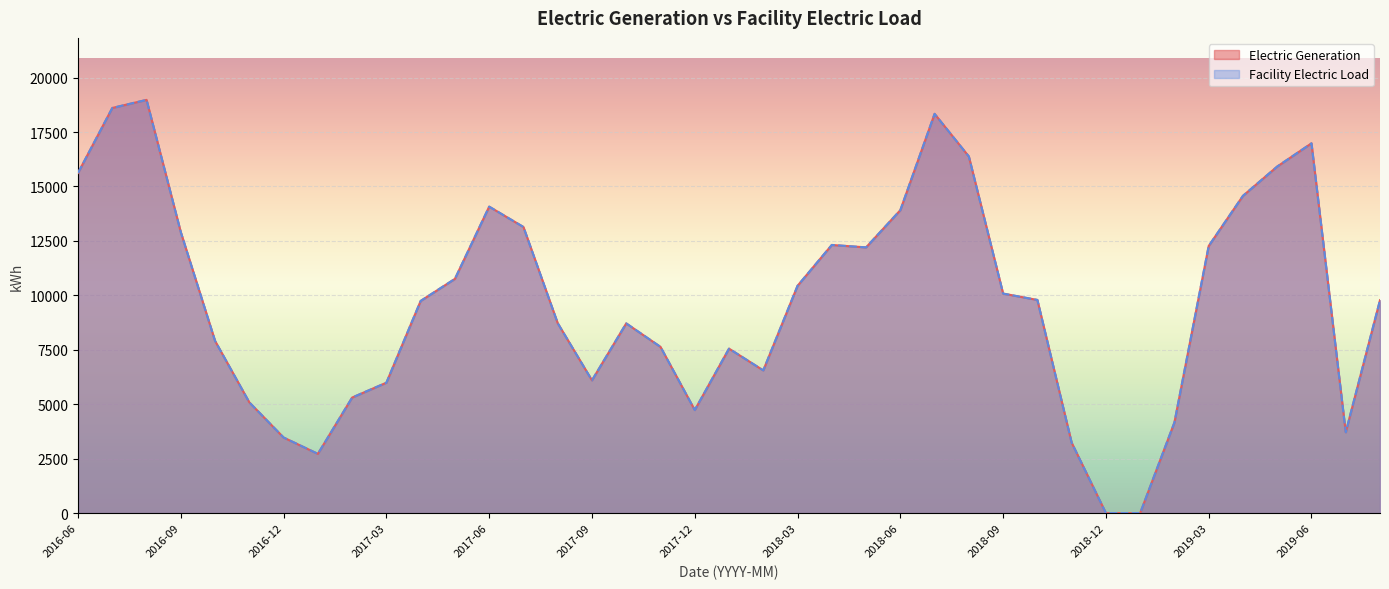

What value does the Facility Electric Load series have at 2016-12?

3470.3